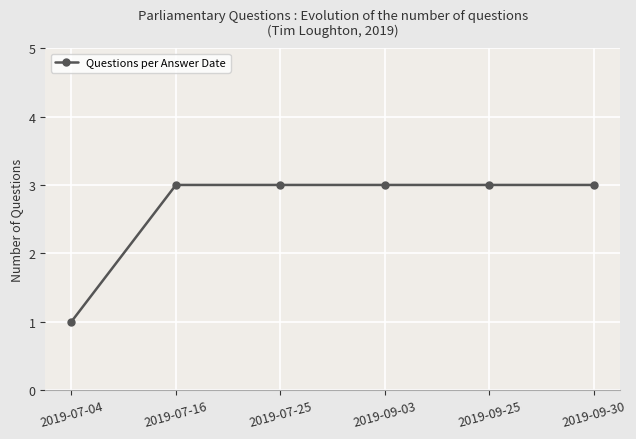

Approximately how many times larger is the value at 2019-07-25 compared to 2019-09-25?

1.0